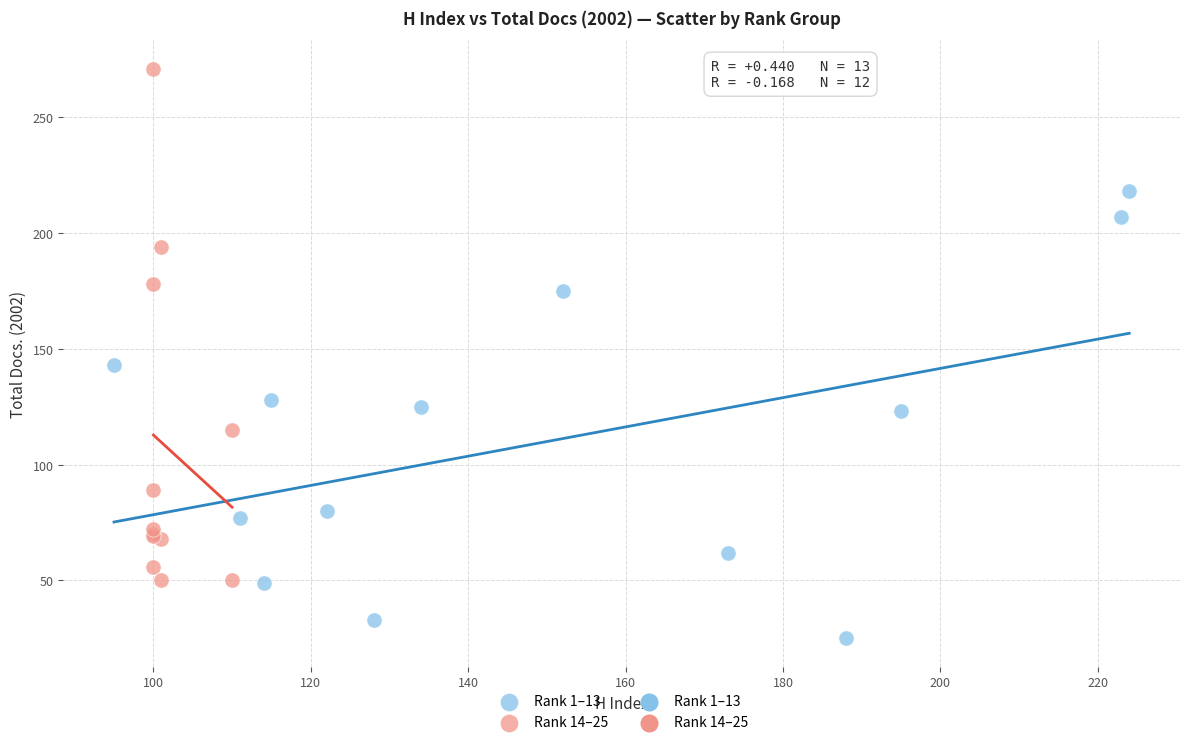

Which series contains the lowest Y value?

Rank 1–13